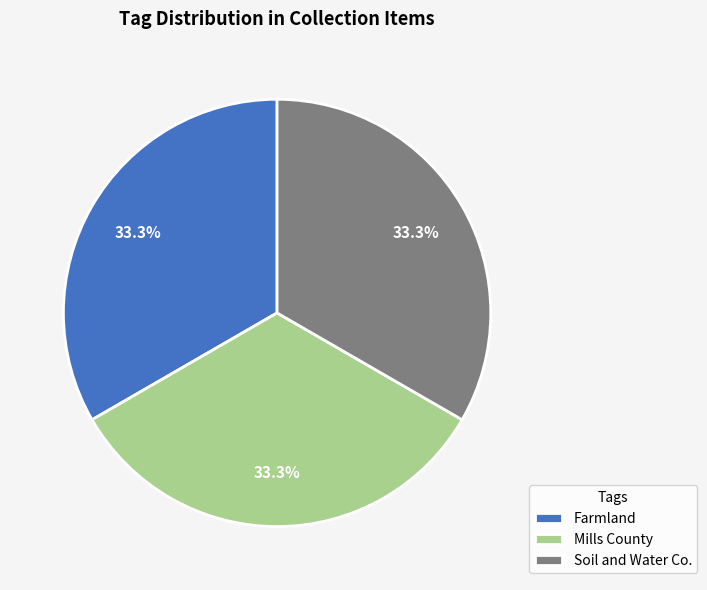

To the nearest percent, what is the difference between the largest and smallest slice percentages?

0%